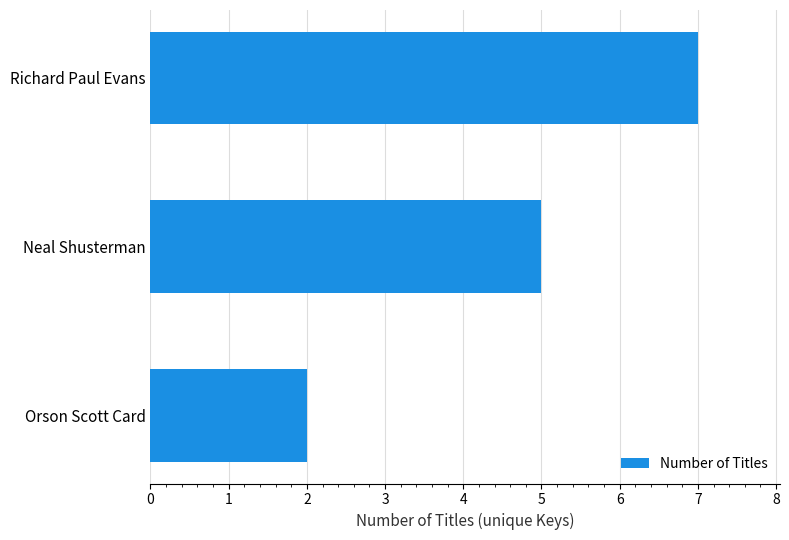

Count the number of categories in the chart.

3